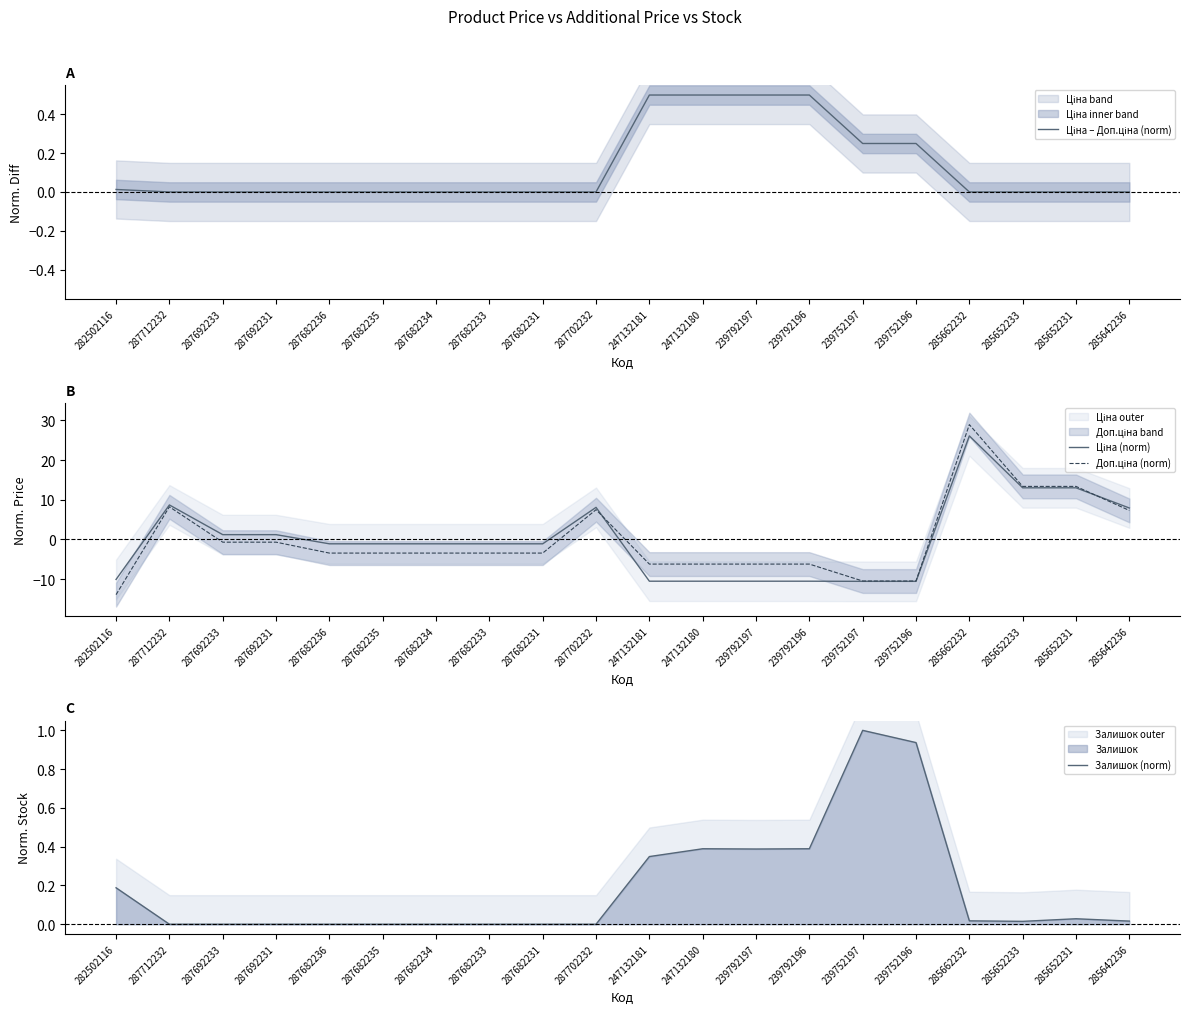

What is the difference between the maximum and minimum values in the Ціна (norm) series?

36.7